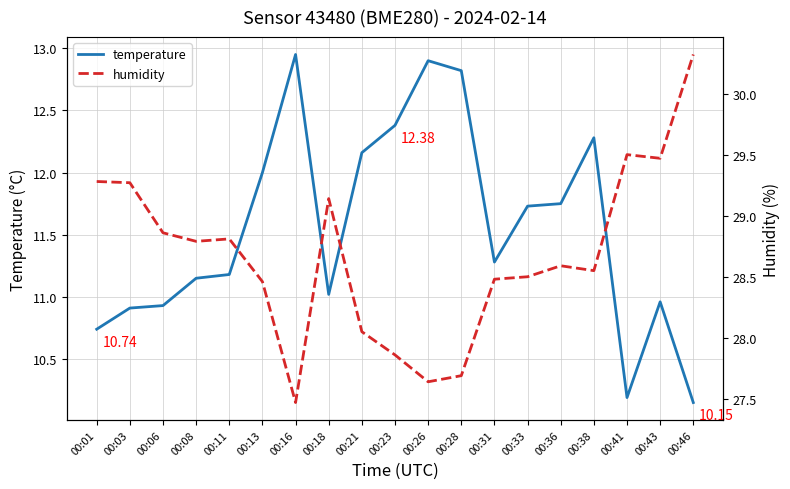

At how many categories does at least one series exceed 14?

19